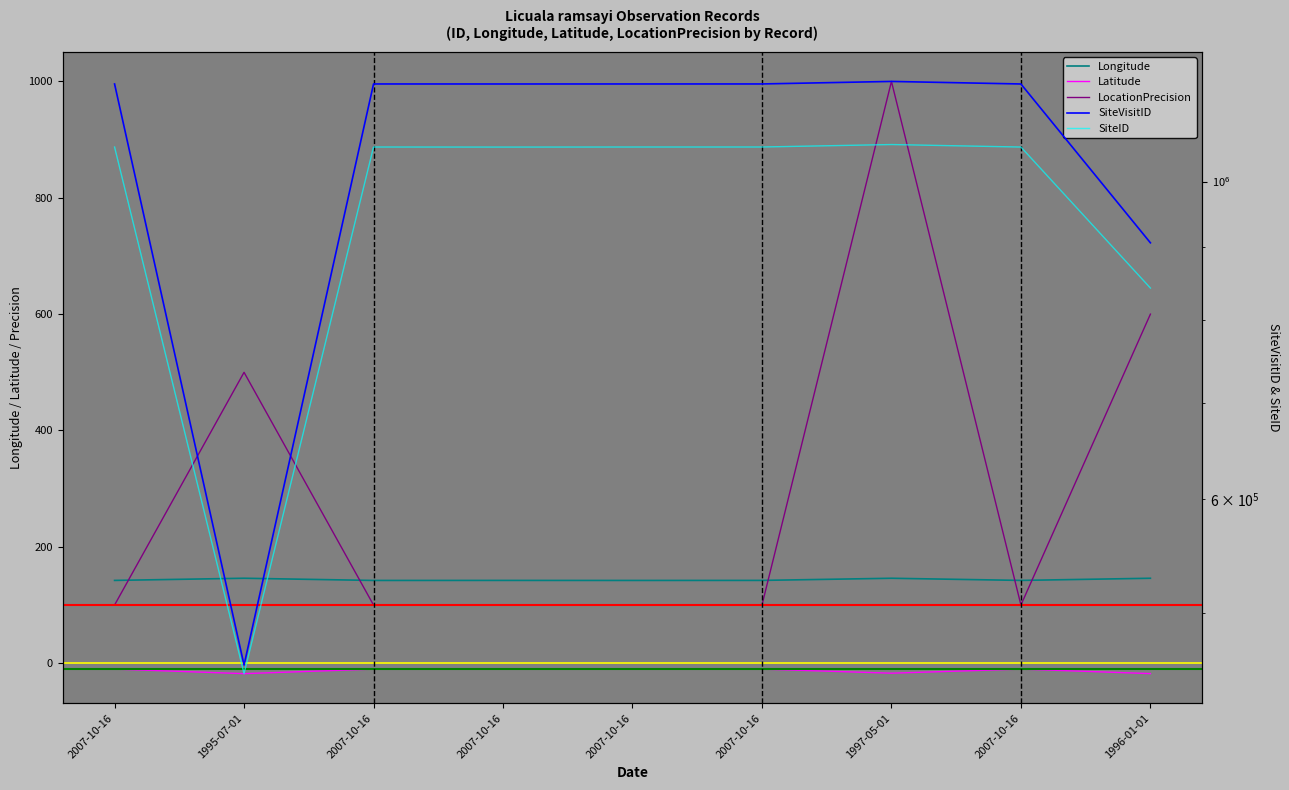

Reading left to right, extract all data points from this chart.

Longitude: 142.3	146.0	142.3	142.3	142.3	142.3	146.0	142.3	146.0
Latitude: -10.1	-17.9	-10.1	-10.1	-10.2	-10.2	-17.2	-10.1	-17.9
LocationPrecision: 100.0	500.0	100.0	100.0	100.0	100.0	1000.0	100.0	600.0
SiteVisitID: 1169835.0	459631.0	1169868.0	1169838.0	1169867.0	1169888.0	1174645.0	1169836.0	906190.0
SiteID: 1057045.0	453312.0	1057095.0	1056988.0	1057094.0	1057126.0	1061320.0	1057046.0	842621.0